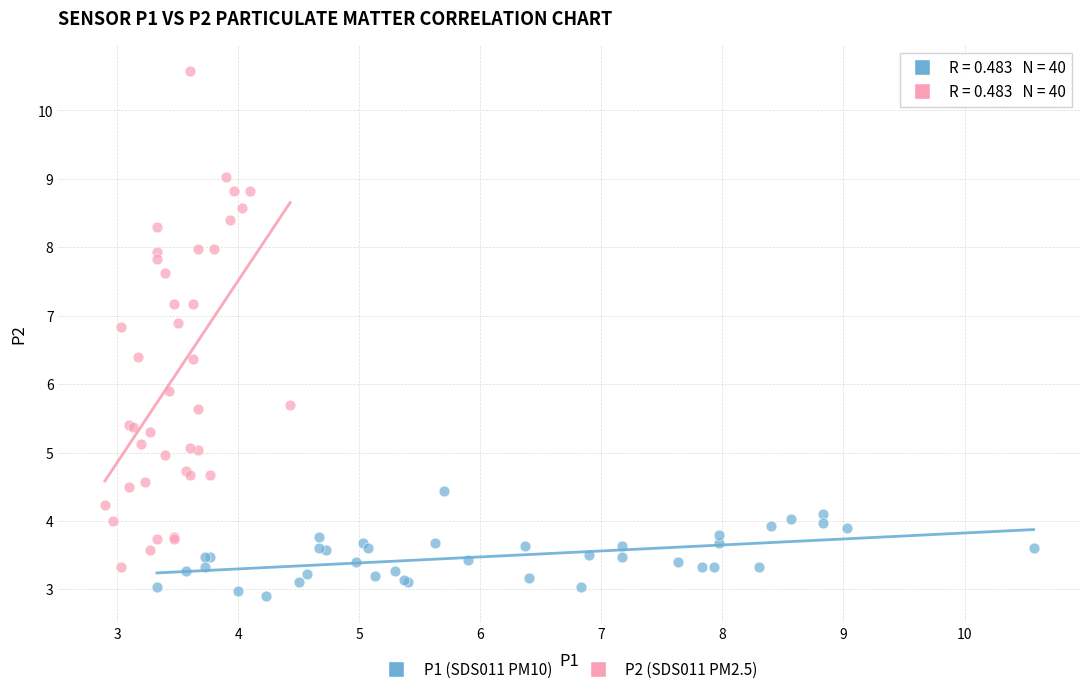

Which series reaches the maximum Y coordinate?

P2 (SDS011 PM2.5)